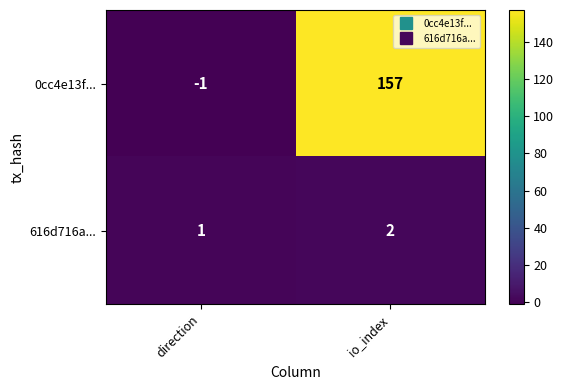

True or false: 616d716a... has a value of 3 at io_index.

False